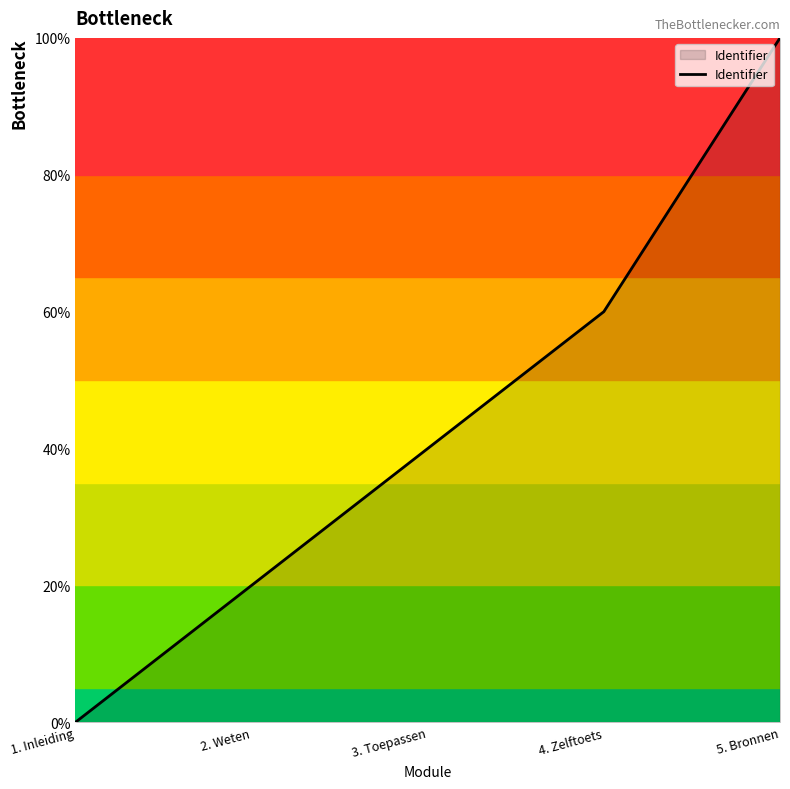

What is the sum of the values at 5. Bronnen and 4. Zelftoets?

160